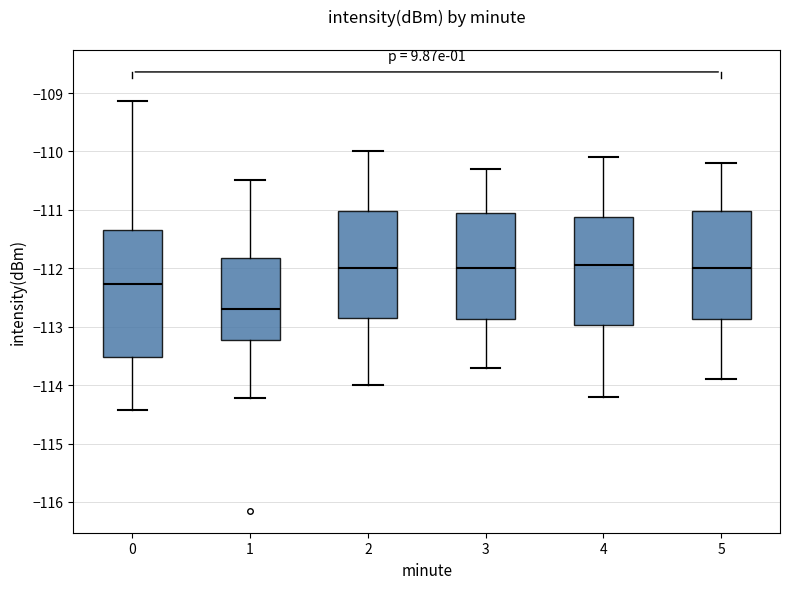

Which box is the tallest, from its lower edge to its upper edge?

0